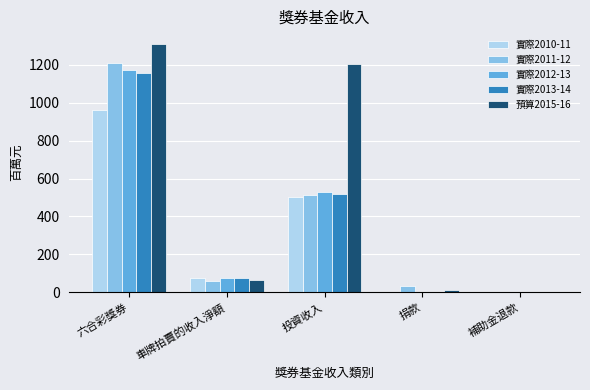

At which category does the chart reach its peak across all series?

六合彩獎券